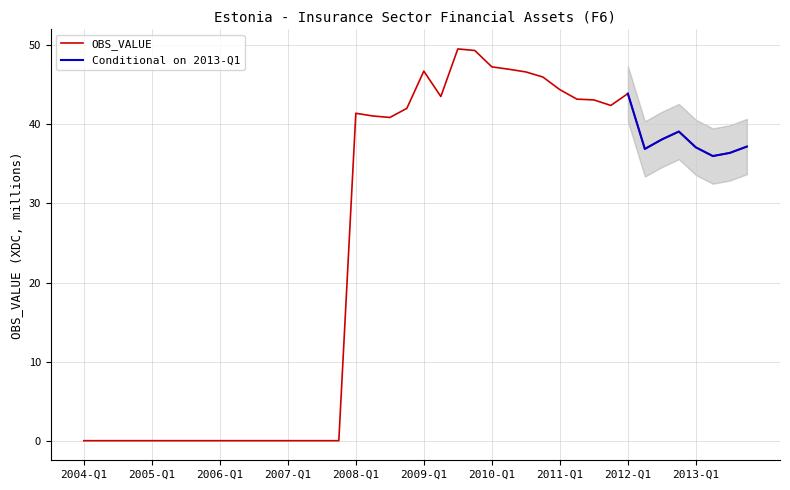

What is the greatest value displayed?

49.5